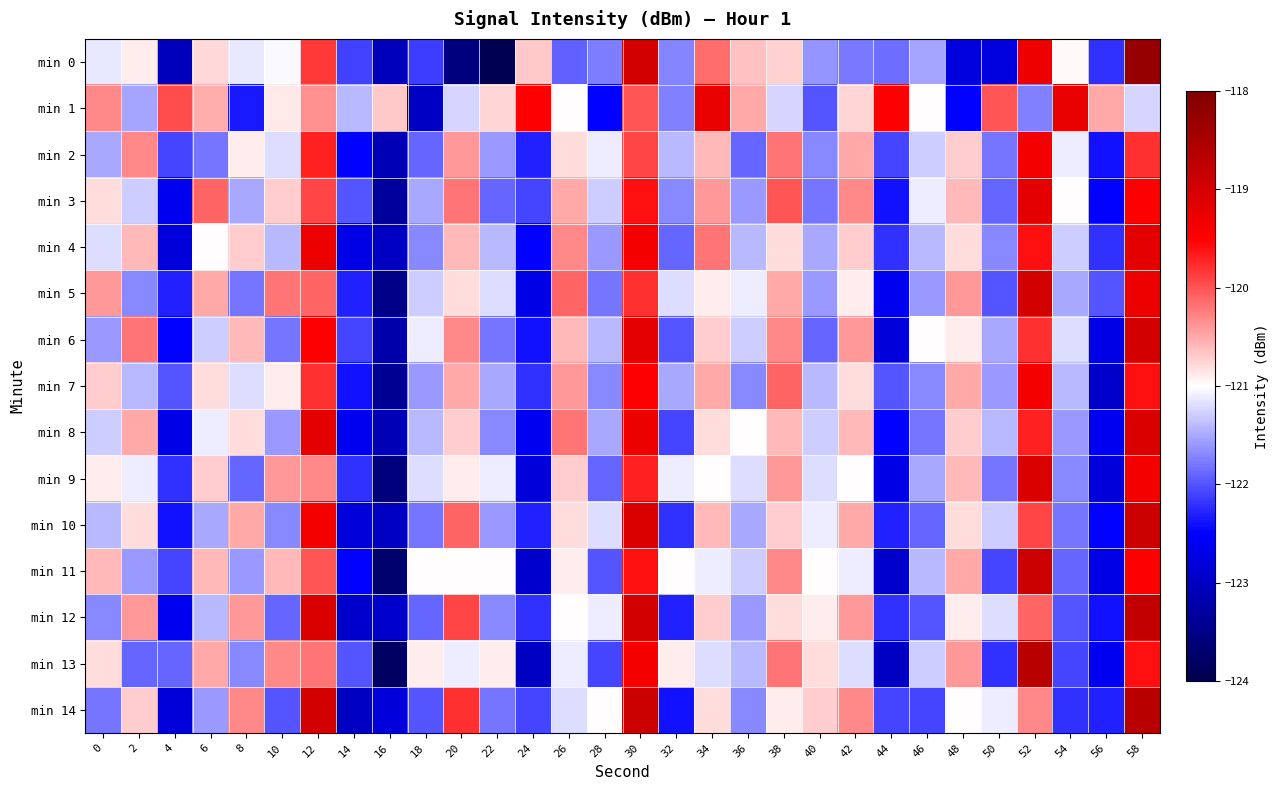

Reading right to left, what are all the values shown in this chart?

min 0: 58=-118.3	56=-122.2	54=-121.0	52=-119.3	50=-122.8	48=-122.8	46=-121.5	44=-121.9	42=-121.8	40=-121.6	38=-120.7	36=-120.6	34=-120.2	32=-121.7	30=-119.0	28=-121.8	26=-121.9	24=-120.7	22=-123.9	20=-123.6	18=-122.1	16=-123.0	14=-122.1	12=-119.8	10=-121.0	8=-121.1	6=-120.8	4=-123.0	2=-120.9	0=-121.1
min 1: 58=-121.2	56=-120.5	54=-119.2	52=-121.8	50=-120.0	48=-122.5	46=-121.0	44=-119.5	42=-120.8	40=-122.0	38=-121.2	36=-120.5	34=-119.2	32=-121.8	30=-120.0	28=-122.5	26=-121.0	24=-119.5	22=-120.8	20=-121.2	18=-123.0	16=-120.7	14=-121.4	12=-120.4	10=-120.9	8=-122.3	6=-120.5	4=-120.0	2=-121.5	0=-120.3
min 2: 58=-119.8	56=-122.4	54=-121.1	52=-119.4	50=-121.8	48=-120.7	46=-121.3	44=-122.1	42=-120.5	40=-121.7	38=-120.2	36=-121.9	34=-120.6	32=-121.4	30=-119.9	28=-121.1	26=-120.8	24=-122.3	22=-121.6	20=-120.4	18=-121.9	16=-123.1	14=-122.5	12=-119.7	10=-121.2	8=-120.9	6=-121.8	4=-122.1	2=-120.3	0=-121.5
min 3: 58=-119.5	56=-122.5	54=-121.0	52=-119.2	50=-121.9	48=-120.6	46=-121.1	44=-122.4	42=-120.3	40=-121.8	38=-120.0	36=-121.6	34=-120.4	32=-121.7	30=-119.6	28=-121.3	26=-120.5	24=-122.1	22=-121.9	20=-120.2	18=-121.5	16=-123.3	14=-122.0	12=-119.9	10=-120.7	8=-121.5	6=-120.1	4=-122.6	2=-121.3	0=-120.8
min 4: 58=-119.2	56=-122.2	54=-121.3	52=-119.6	50=-121.7	48=-120.8	46=-121.4	44=-122.2	42=-120.7	40=-121.5	38=-120.8	36=-121.4	34=-120.2	32=-121.9	30=-119.4	28=-121.6	26=-120.3	24=-122.5	22=-121.4	20=-120.6	18=-121.7	16=-123.0	14=-122.7	12=-119.3	10=-121.4	8=-120.7	6=-121.0	4=-122.8	2=-120.6	0=-121.2
min 5: 58=-119.3	56=-122.0	54=-121.5	52=-119.0	50=-122.0	48=-120.4	46=-121.6	44=-122.6	42=-120.9	40=-121.6	38=-120.5	36=-121.1	34=-120.9	32=-121.2	30=-119.8	28=-121.8	26=-120.1	24=-122.7	22=-121.2	20=-120.8	18=-121.3	16=-123.5	14=-122.3	12=-120.1	10=-120.2	8=-121.8	6=-120.5	4=-122.3	2=-121.7	0=-120.4
min 6: 58=-119.0	56=-122.7	54=-121.2	52=-119.8	50=-121.5	48=-120.9	46=-121.0	44=-122.8	42=-120.4	40=-121.9	38=-120.3	36=-121.3	34=-120.7	32=-122.0	30=-119.2	28=-121.4	26=-120.6	24=-122.4	22=-121.8	20=-120.3	18=-121.1	16=-123.2	14=-122.1	12=-119.5	10=-121.8	8=-120.6	6=-121.3	4=-122.5	2=-120.2	0=-121.6
min 7: 58=-119.6	56=-122.9	54=-121.4	52=-119.4	50=-121.6	48=-120.5	46=-121.7	44=-122.0	42=-120.8	40=-121.4	38=-120.1	36=-121.7	34=-120.5	32=-121.5	30=-119.5	28=-121.7	26=-120.4	24=-122.2	22=-121.5	20=-120.5	18=-121.6	16=-123.4	14=-122.4	12=-119.8	10=-120.9	8=-121.2	6=-120.8	4=-122.0	2=-121.4	0=-120.7
min 8: 58=-119.1	56=-122.6	54=-121.6	52=-119.7	50=-121.4	48=-120.7	46=-121.8	44=-122.5	42=-120.6	40=-121.3	38=-120.6	36=-121.0	34=-120.8	32=-122.1	30=-119.3	28=-121.5	26=-120.2	24=-122.6	22=-121.7	20=-120.7	18=-121.4	16=-123.1	14=-122.6	12=-119.2	10=-121.6	8=-120.8	6=-121.1	4=-122.7	2=-120.5	0=-121.3
min 9: 58=-119.4	56=-122.8	54=-121.7	52=-119.1	50=-121.8	48=-120.6	46=-121.5	44=-122.7	42=-121.0	40=-121.2	38=-120.4	36=-121.2	34=-121.0	32=-121.1	30=-119.7	28=-121.9	26=-120.7	24=-122.8	22=-121.1	20=-120.9	18=-121.2	16=-123.6	14=-122.2	12=-120.3	10=-120.4	8=-121.9	6=-120.7	4=-122.2	2=-121.1	0=-120.9
min 10: 58=-118.9	56=-122.5	54=-121.8	52=-119.9	50=-121.3	48=-120.8	46=-121.9	44=-122.3	42=-120.5	40=-121.1	38=-120.7	36=-121.5	34=-120.6	32=-122.2	30=-119.1	28=-121.2	26=-120.8	24=-122.3	22=-121.6	20=-120.1	18=-121.8	16=-123.0	14=-122.8	12=-119.4	10=-121.7	8=-120.5	6=-121.5	4=-122.4	2=-120.8	0=-121.4
min 11: 58=-119.5	56=-122.7	54=-121.9	52=-118.9	50=-122.1	48=-120.5	46=-121.4	44=-122.9	42=-121.1	40=-121.0	38=-120.3	36=-121.3	34=-121.1	32=-121.0	30=-119.6	28=-122.0	26=-120.9	24=-122.9	22=-121.0	20=-121.0	18=-121.0	16=-123.7	14=-122.5	12=-120.0	10=-120.6	8=-121.6	6=-120.6	4=-122.1	2=-121.6	0=-120.6
min 12: 58=-118.8	56=-122.4	54=-122.0	52=-120.1	50=-121.2	48=-120.9	46=-122.0	44=-122.2	42=-120.4	40=-120.9	38=-120.8	36=-121.6	34=-120.7	32=-122.3	30=-119.0	28=-121.1	26=-121.0	24=-122.2	22=-121.7	20=-119.9	18=-121.9	16=-122.9	14=-122.9	12=-119.1	10=-121.9	8=-120.4	6=-121.4	4=-122.6	2=-120.4	0=-121.7
min 13: 58=-119.6	56=-122.6	54=-122.1	52=-118.7	50=-122.2	48=-120.4	46=-121.3	44=-123.0	42=-121.2	40=-120.8	38=-120.2	36=-121.4	34=-121.2	32=-120.9	30=-119.4	28=-122.1	26=-121.1	24=-123.0	22=-120.9	20=-121.1	18=-120.9	16=-123.8	14=-122.0	12=-120.2	10=-120.3	8=-121.7	6=-120.5	4=-121.9	2=-121.9	0=-120.8
min 14: 58=-118.7	56=-122.3	54=-122.2	52=-120.3	50=-121.1	48=-121.0	46=-122.1	44=-122.1	42=-120.3	40=-120.7	38=-120.9	36=-121.7	34=-120.8	32=-122.4	30=-118.9	28=-121.0	26=-121.2	24=-122.1	22=-121.8	20=-119.8	18=-122.0	16=-122.8	14=-123.0	12=-119.0	10=-122.0	8=-120.3	6=-121.6	4=-122.8	2=-120.7	0=-121.8